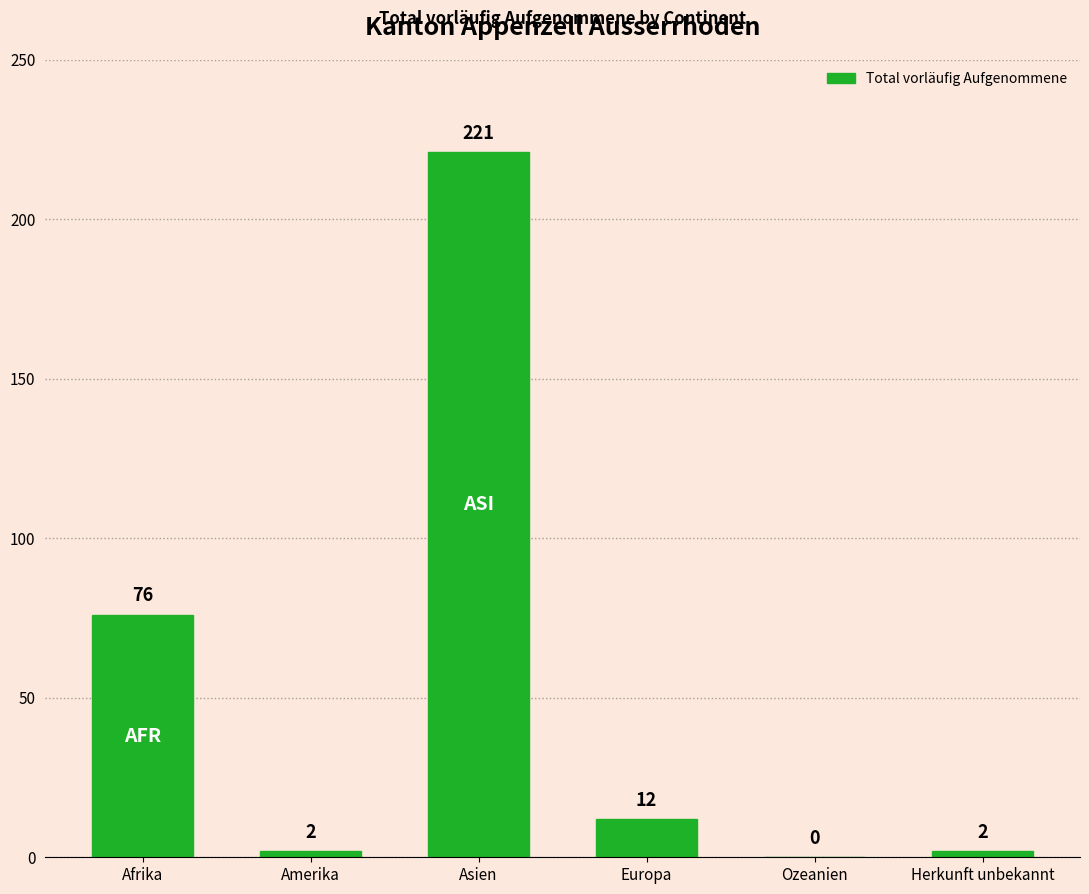

How many positive values are there?

5